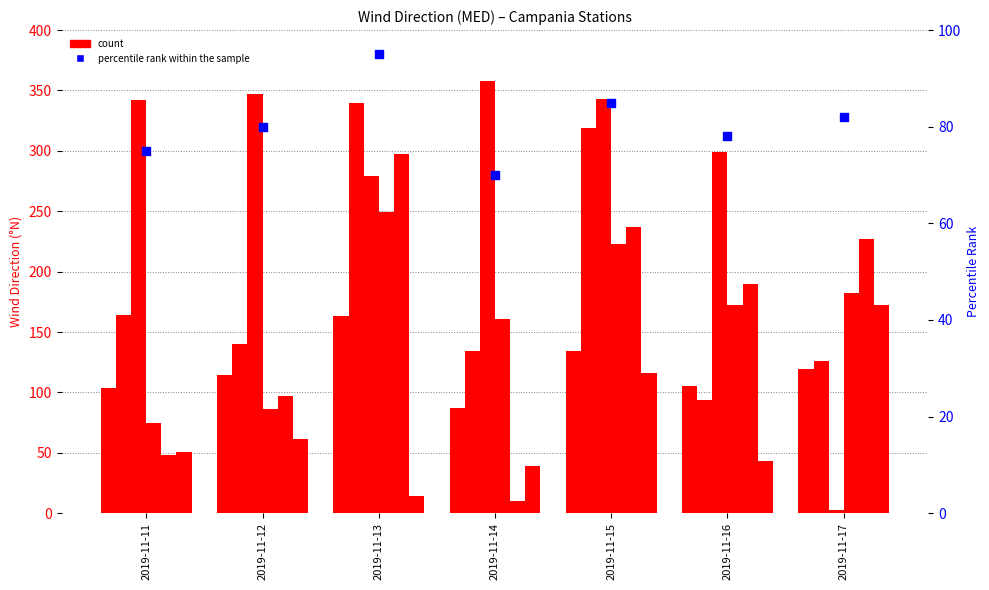

At which category is the sum across all series the highest?

2019-11-15